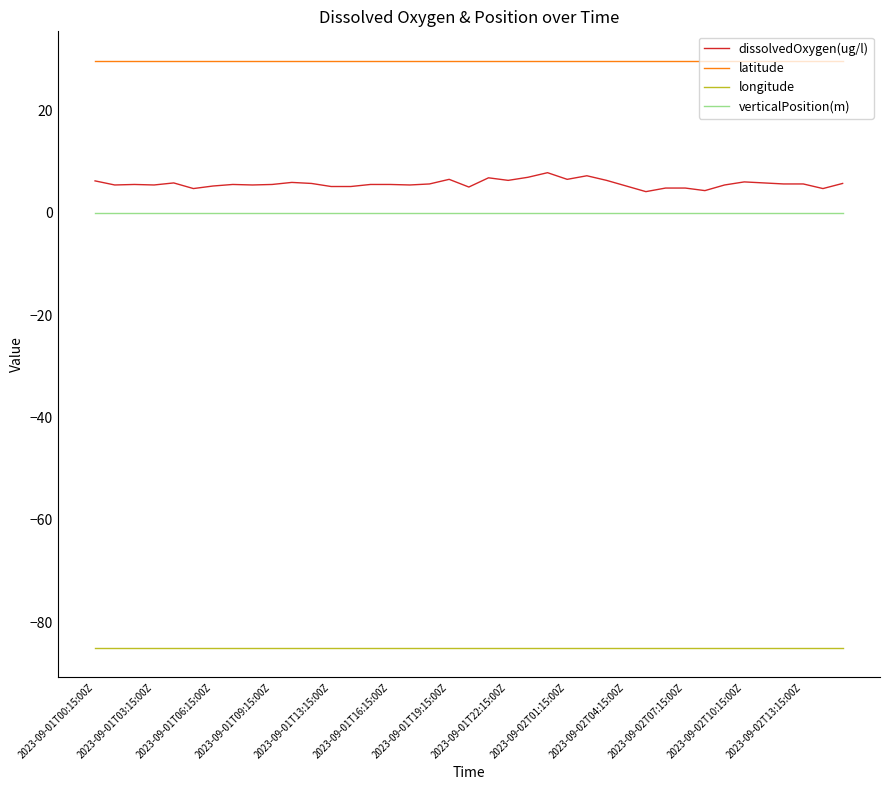

Does the chart display data point markers on the line(s)?

No